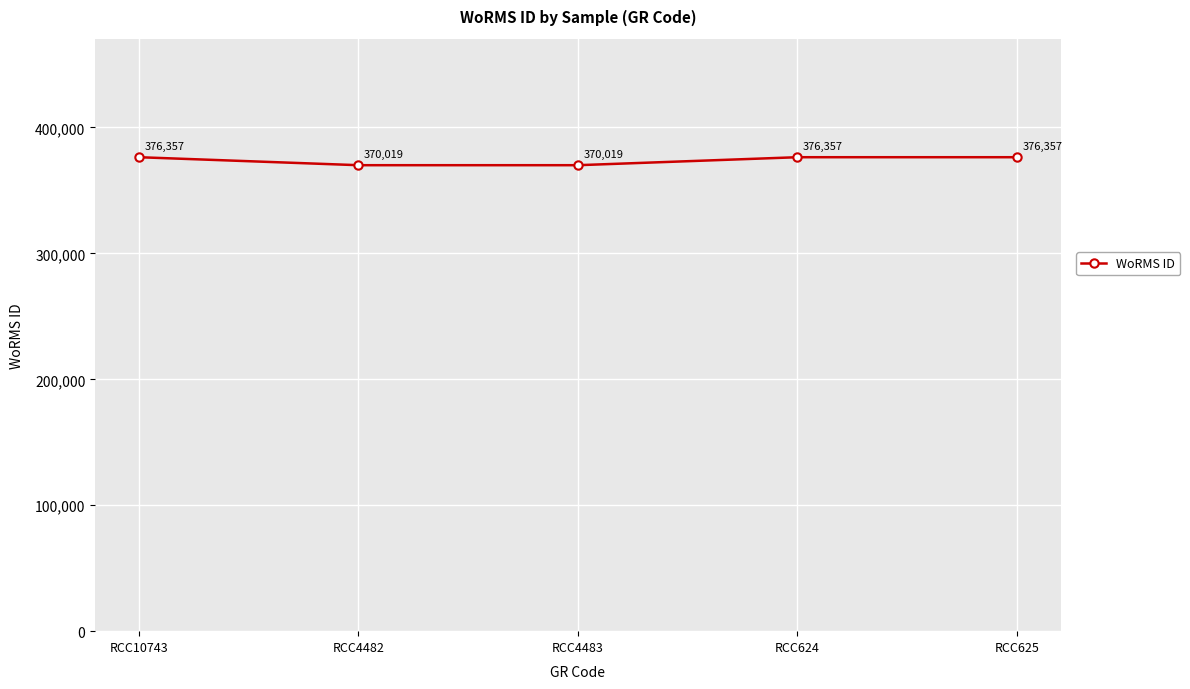

Read the value at RCC4483.

370019